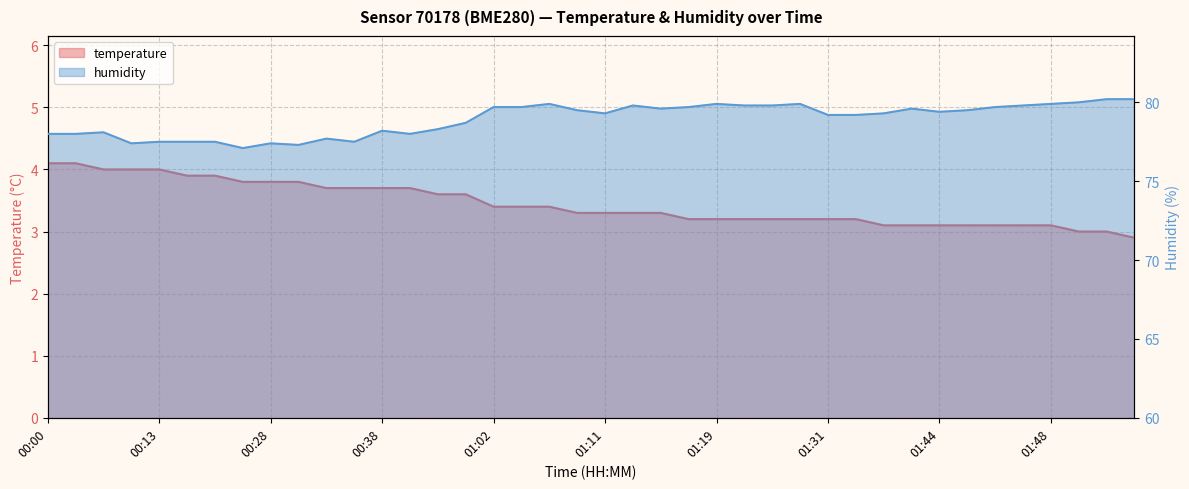

The temperature series shows 4.1 at 00:00. True or false?

True